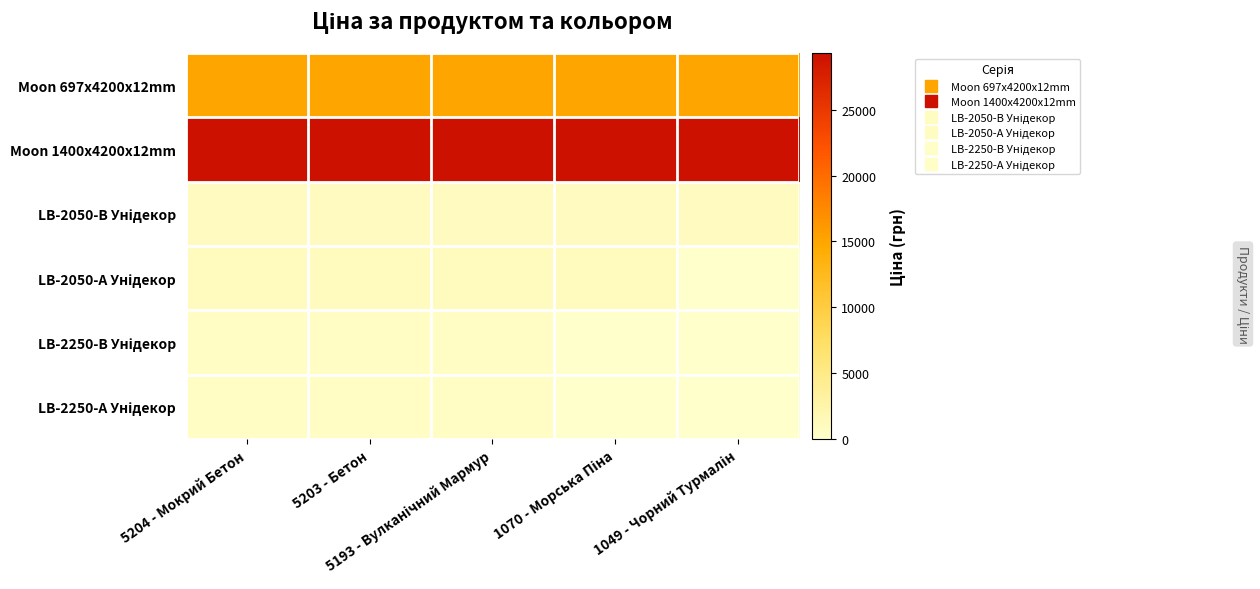

How many data points does each series have?

5